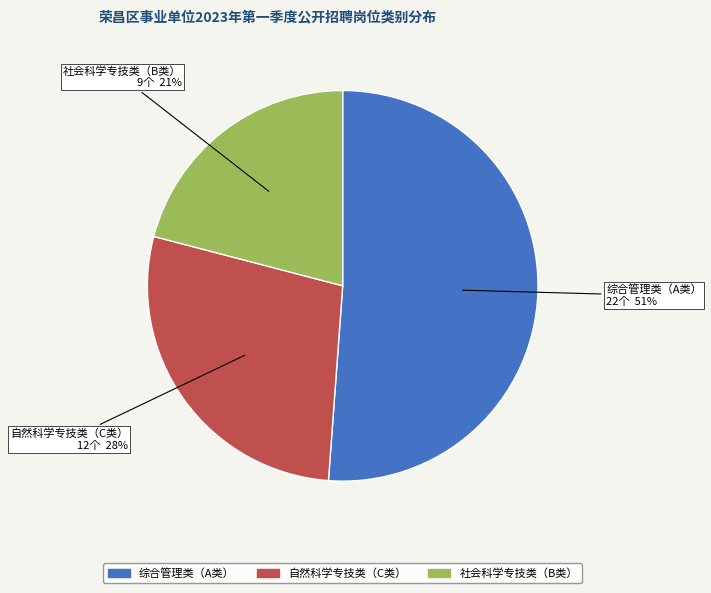

Which category has the biggest portion of the pie?

综合管理类（A类）